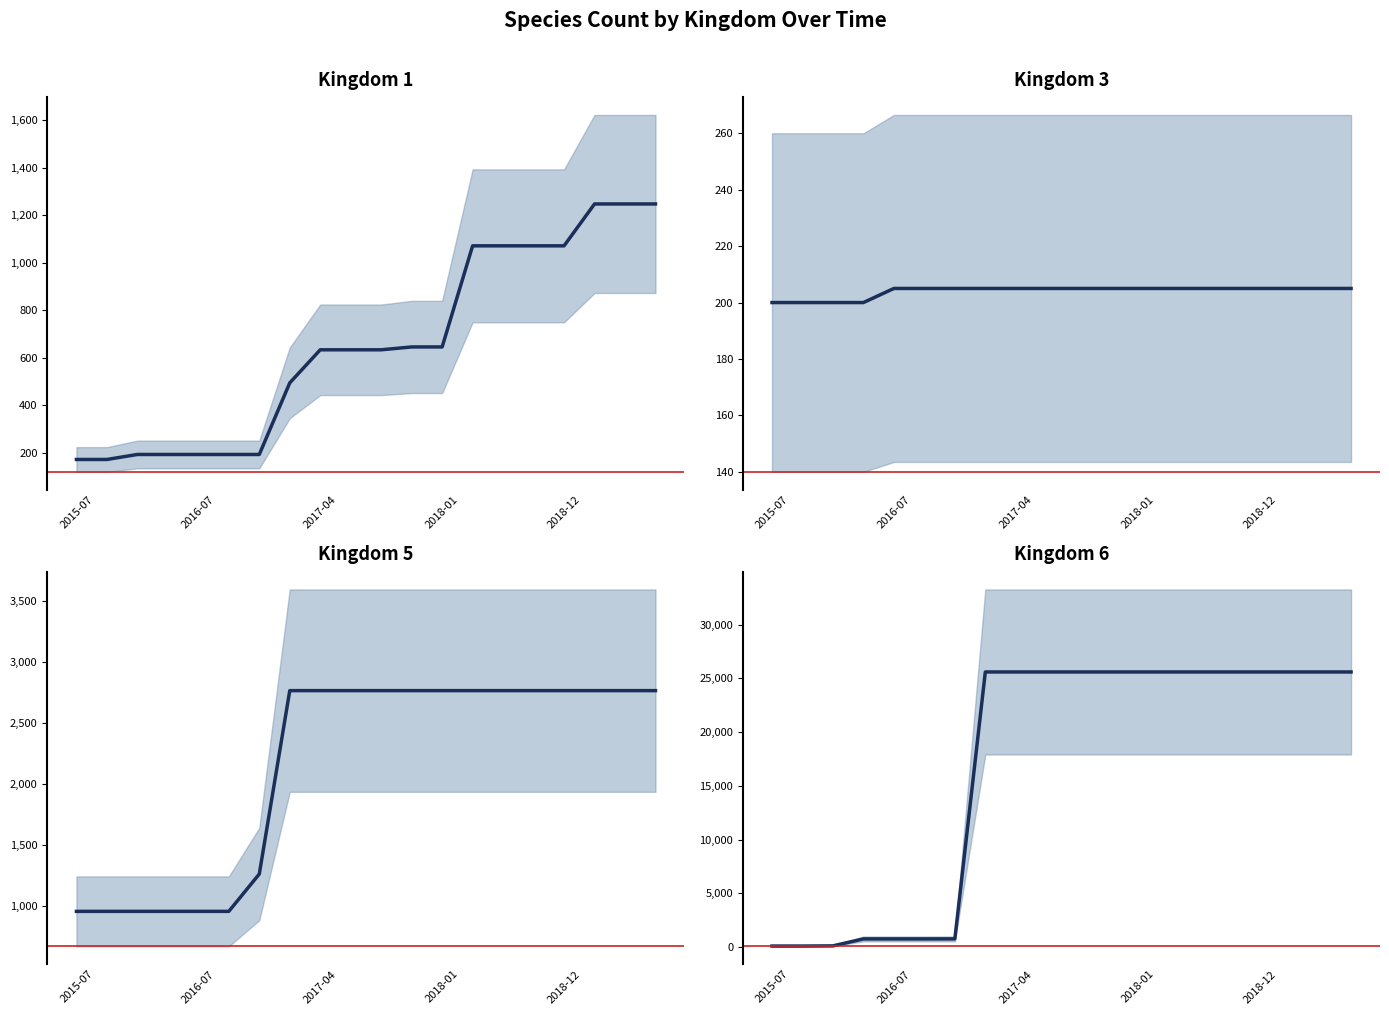

How many values in the kingdom_1 series exceed 634?

9